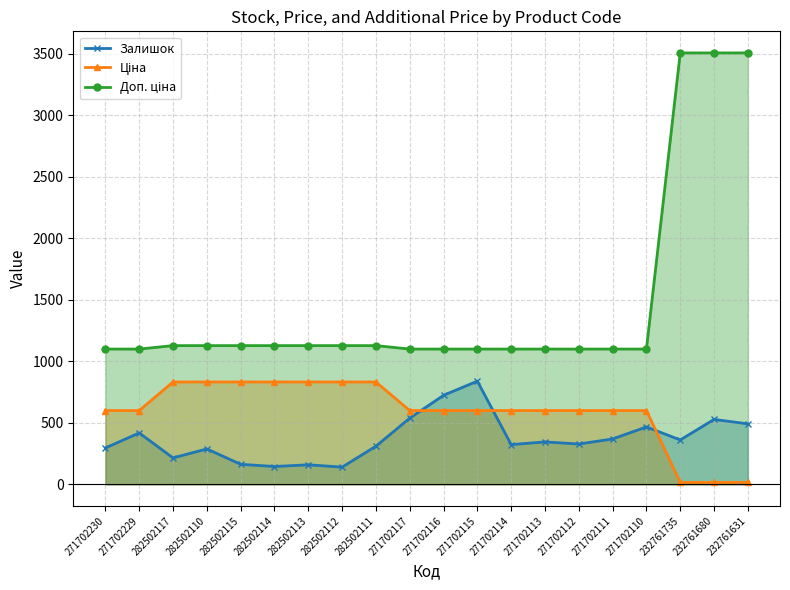

True or false: Залишок and Доп. ціна intersect in this chart.

False